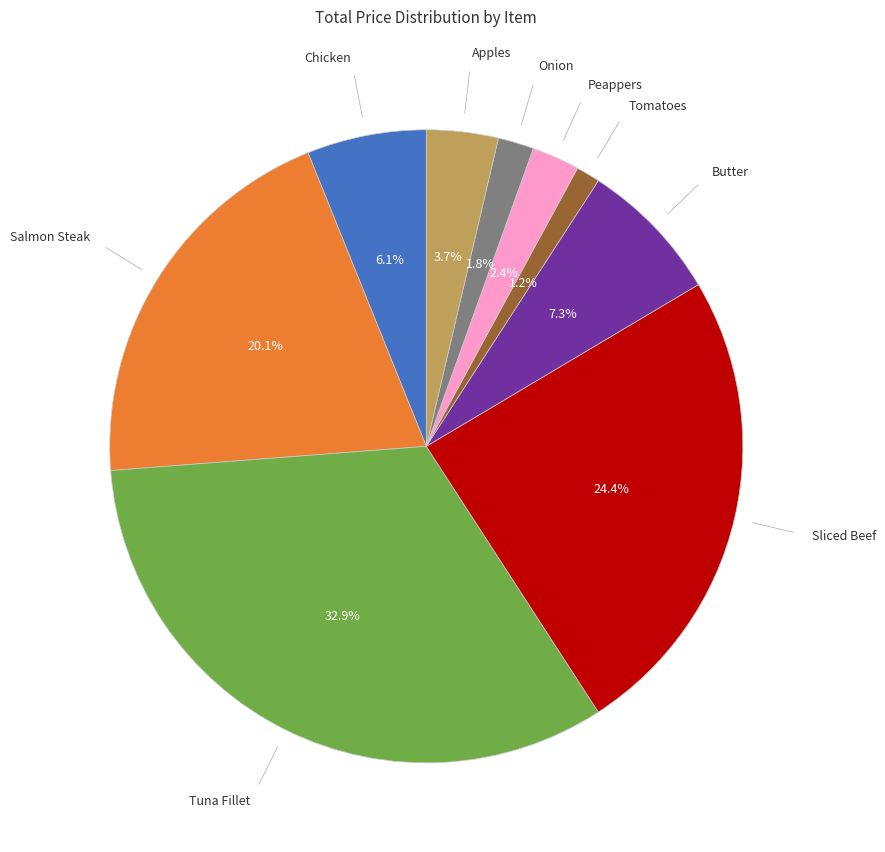

How many slices are in this pie chart?

9